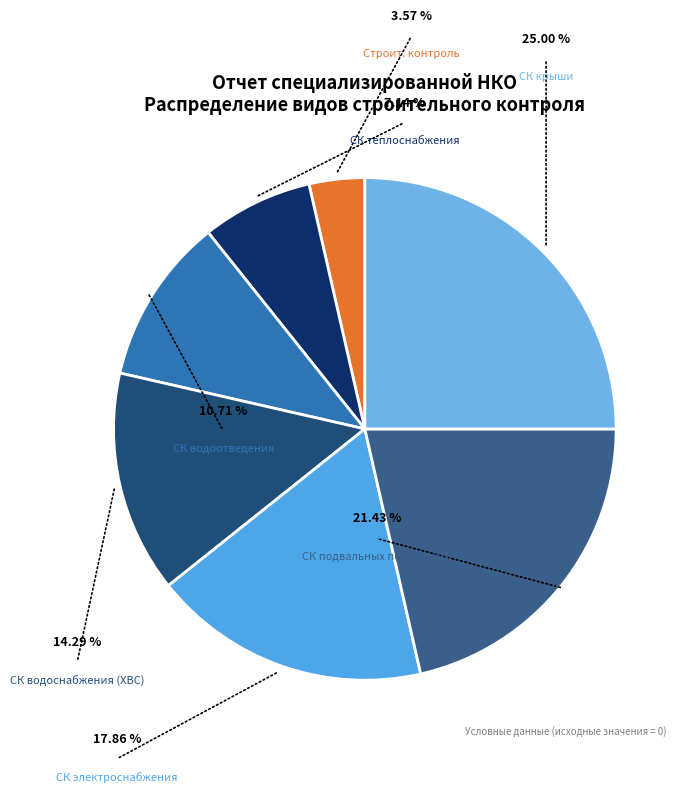

Which category has the biggest portion of the pie?

Строительный контроль крыши